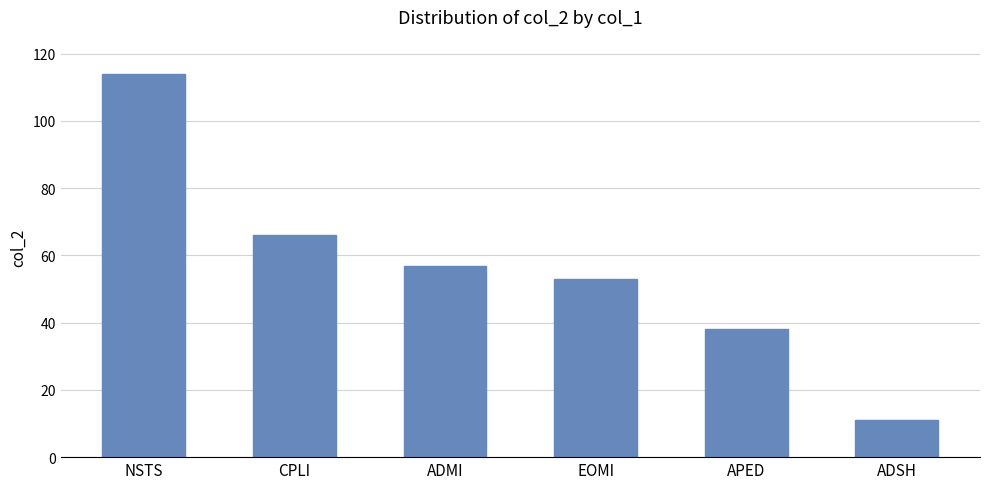

What is the sum of the values at APED and CPLI?

104